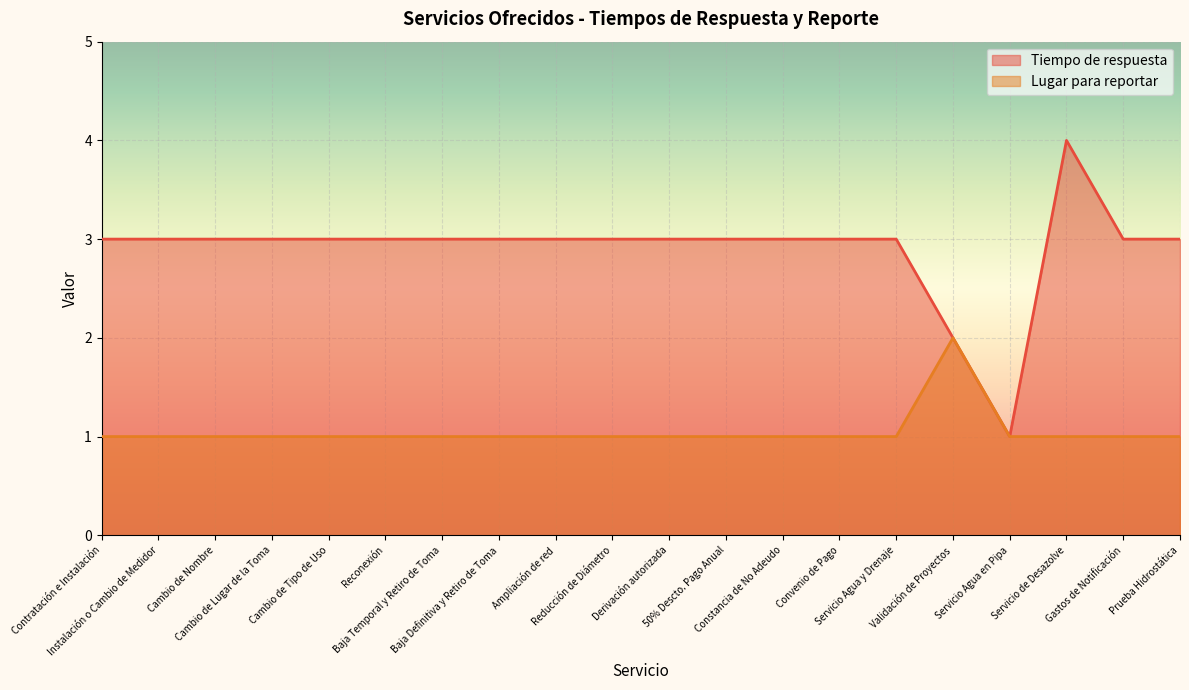

In Lugar para reportar, how many points are higher than both neighbors (excluding endpoints)?

1